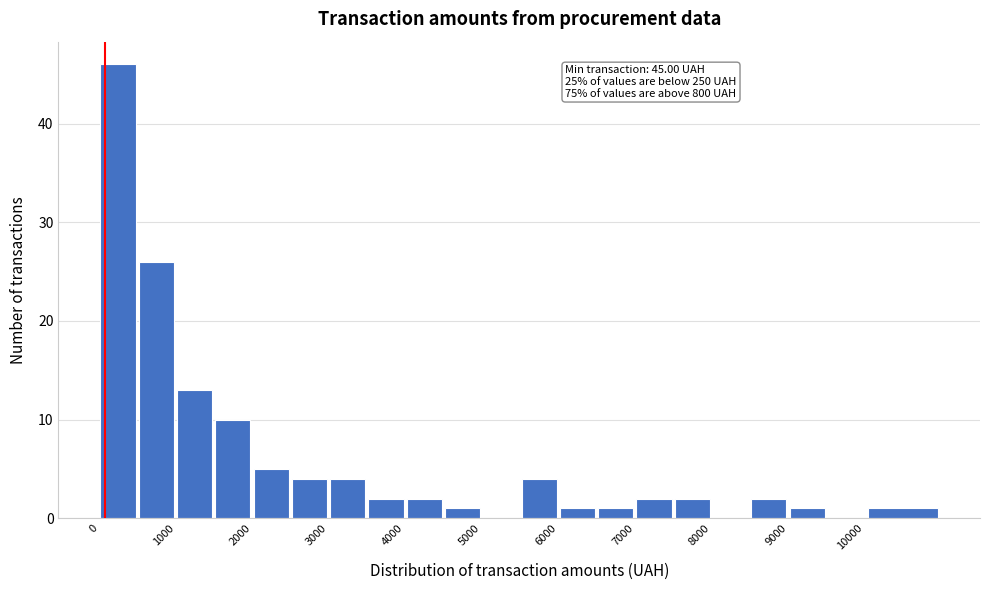

Which range on the x-axis has the tallest bar?

0 to 500